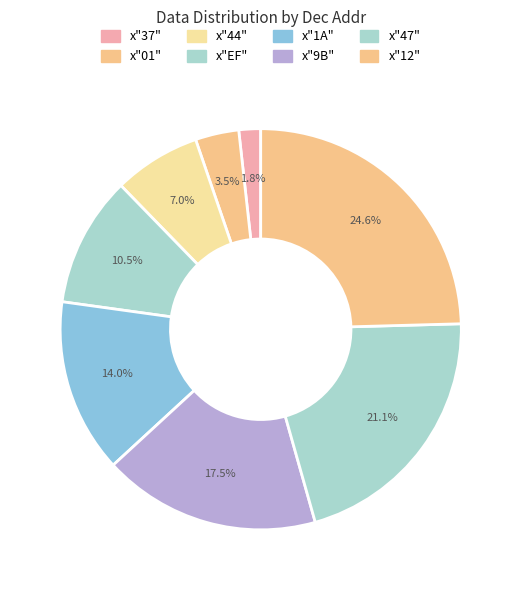

Combined, do x"EF" and x"37" account for over 50%?

No